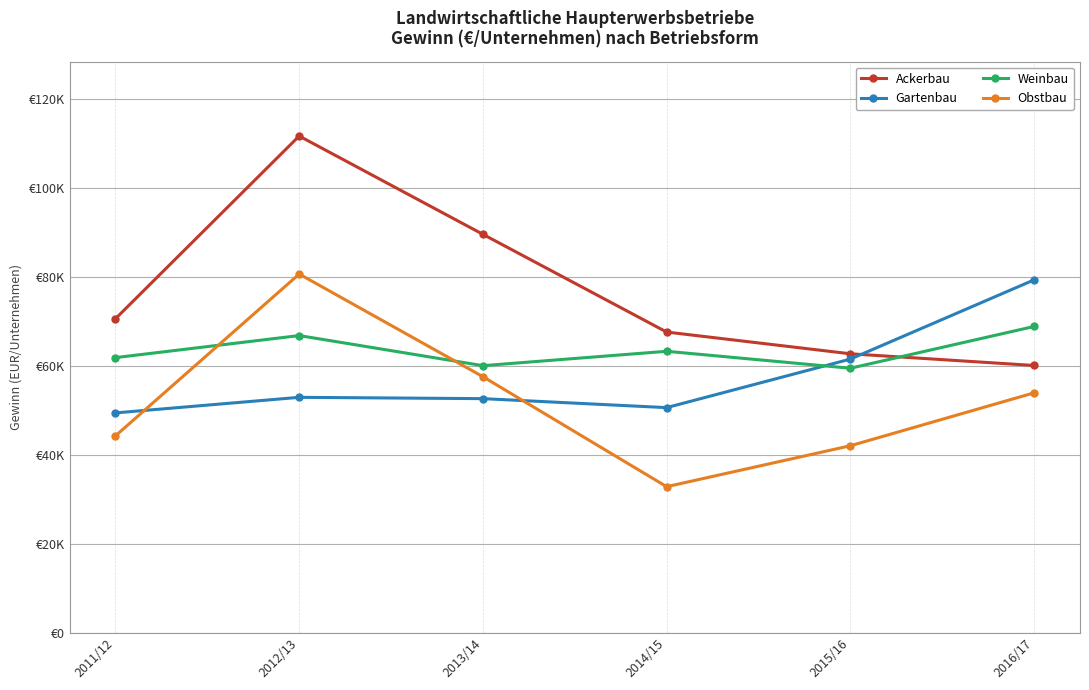

Does the chart display data point markers on the line(s)?

Yes